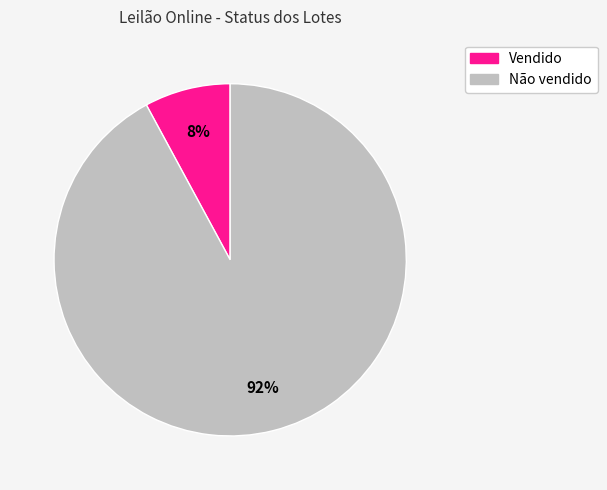

Is it true that Vendido is 8% of the pie?

True